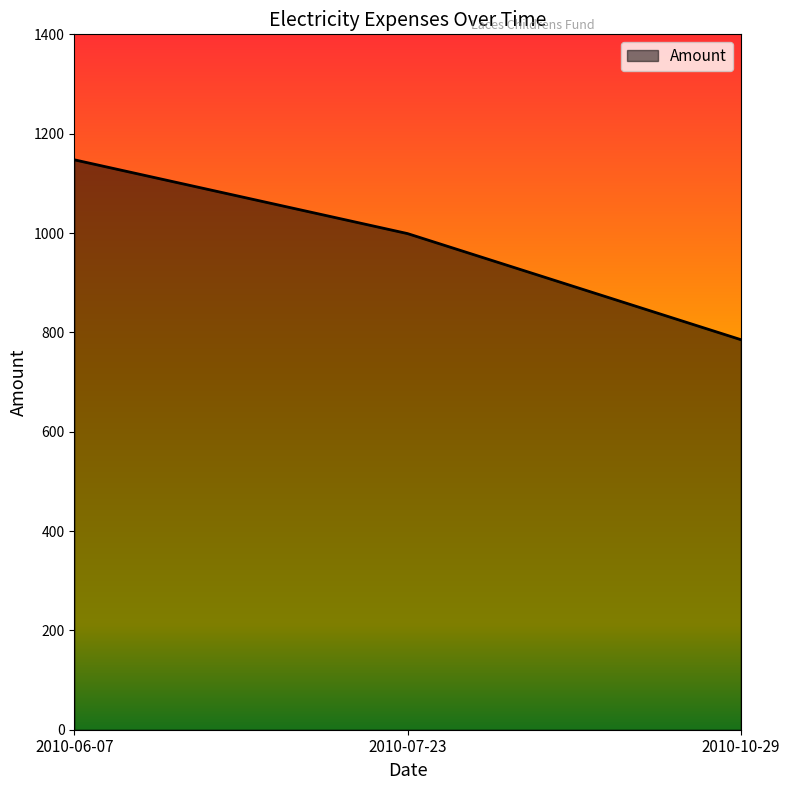

Which label corresponds to the smallest value in the chart?

2010-10-29